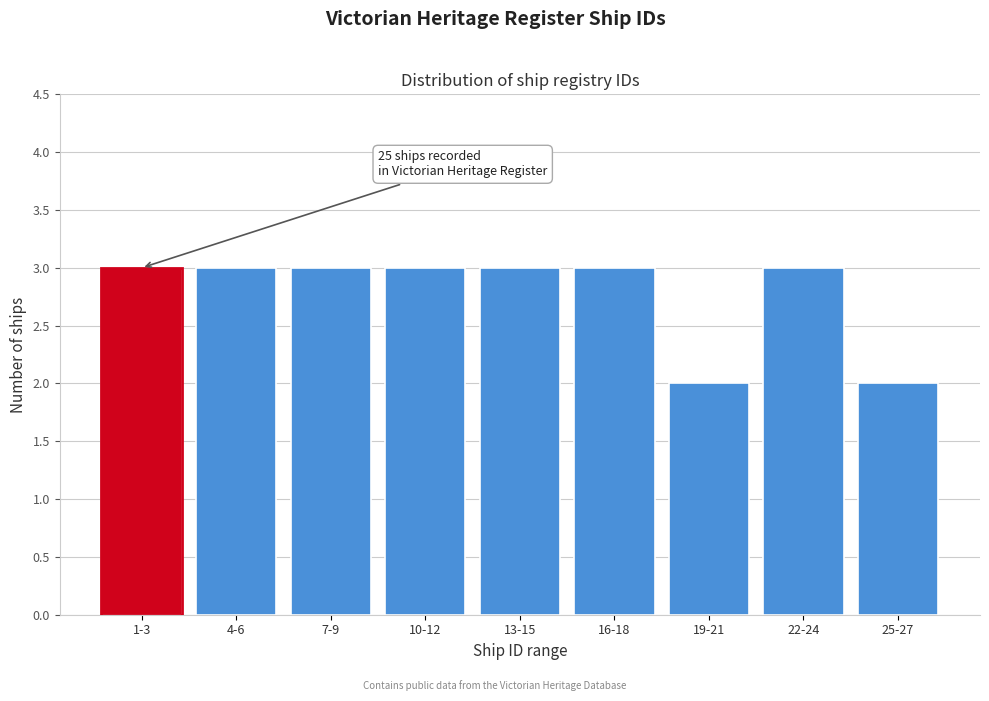

Reading left to right, extract all data points from this chart.

1-3=3	4-6=3	7-9=3	10-12=3	13-15=3	16-18=3	19-21=2	22-24=3	25-27=2